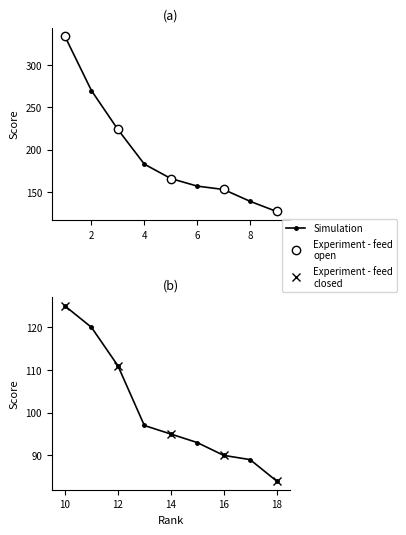

What value does the data have at 7, to the nearest 5?

155